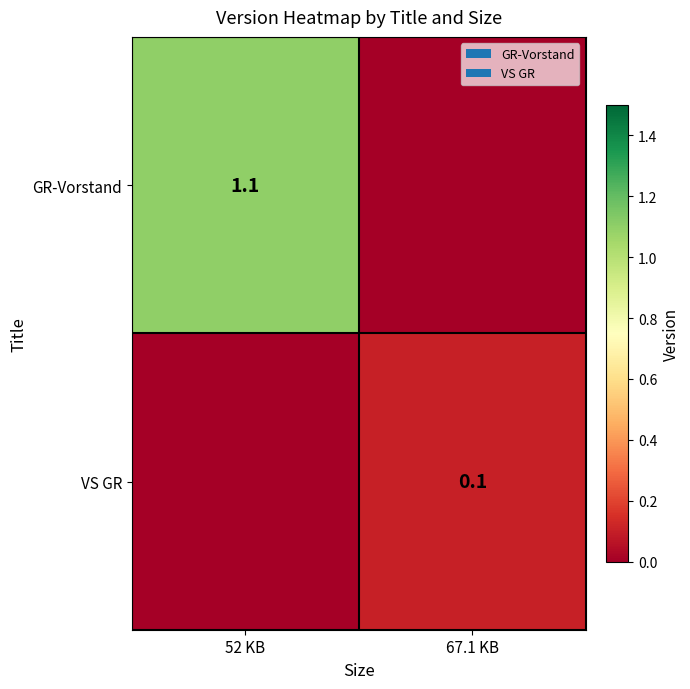

What is the total value across all series at 67.1 KB?

0.1